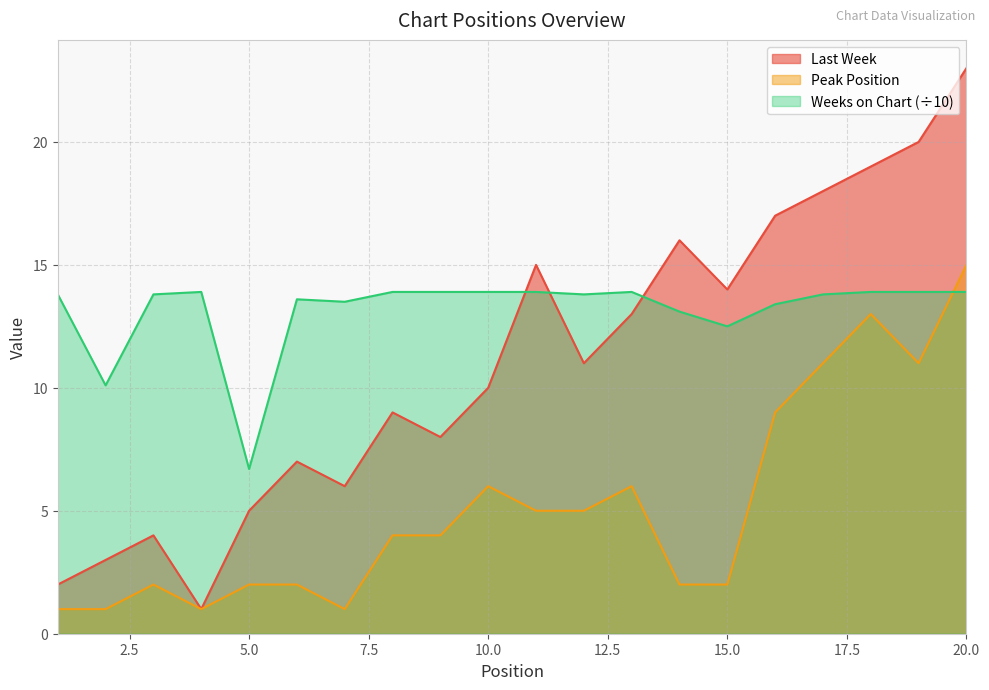

Between 20 and 4, which is larger?

20